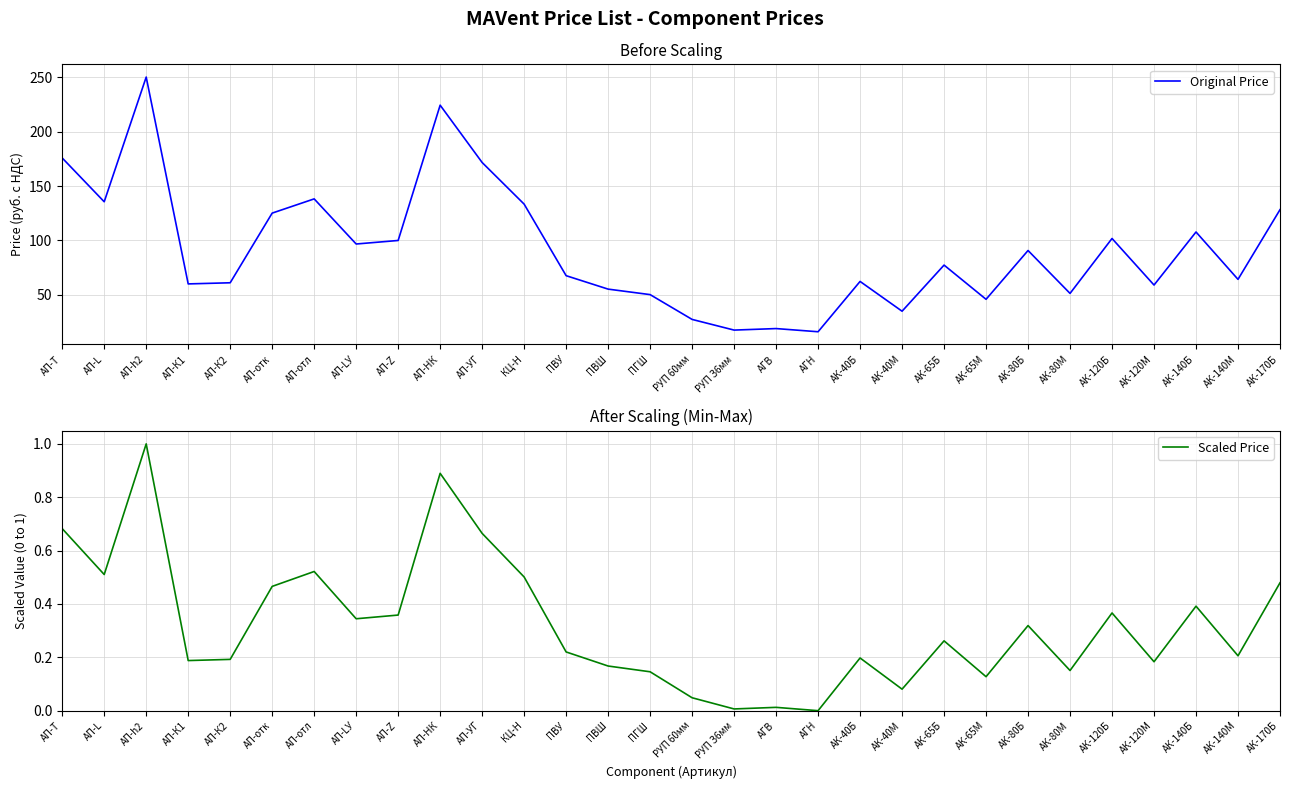

Reading left to right, transcribe all the data shown in this chart.

Original Price: AП-T=175.8	АП-L=135.6	AП-h2=250.2	AП-К1=60.1	АП-К2=61.1	AП-отк=125.2	АП-отл=138.2	АП-LУ=96.8	АП-Z=100.0	АП-НК=224.3	АП-УГ=171.7	КЦ-Н=133.4	ПВУ=67.7	ПВШ=55.3	ПГШ=50.2	РУП 60мм=27.5	РУП З6мм=17.6	АГВ=19.0	АГН=16.1	АК-40Б=62.4	АК-40М=35.0	АК-65Б=77.4	АК-65М=45.9	АК-80Б=90.8	АК-80М=51.4	АК-120Б=101.8	АК-120М=59.0	АК-140Б=107.8	АК-140М=64.3	АК-170Б=128.3
Scaled Price: AП-T=0.7	АП-L=0.5	AП-h2=1.0	AП-К1=0.2	АП-К2=0.2	AП-отк=0.5	АП-отл=0.5	АП-LУ=0.3	АП-Z=0.4	АП-НК=0.9	АП-УГ=0.7	КЦ-Н=0.5	ПВУ=0.2	ПВШ=0.2	ПГШ=0.1	РУП 60мм=0.0	РУП З6мм=0.0	АГВ=0.0	АГН=0.0	АК-40Б=0.2	АК-40М=0.1	АК-65Б=0.3	АК-65М=0.1	АК-80Б=0.3	АК-80М=0.2	АК-120Б=0.4	АК-120М=0.2	АК-140Б=0.4	АК-140М=0.2	АК-170Б=0.5